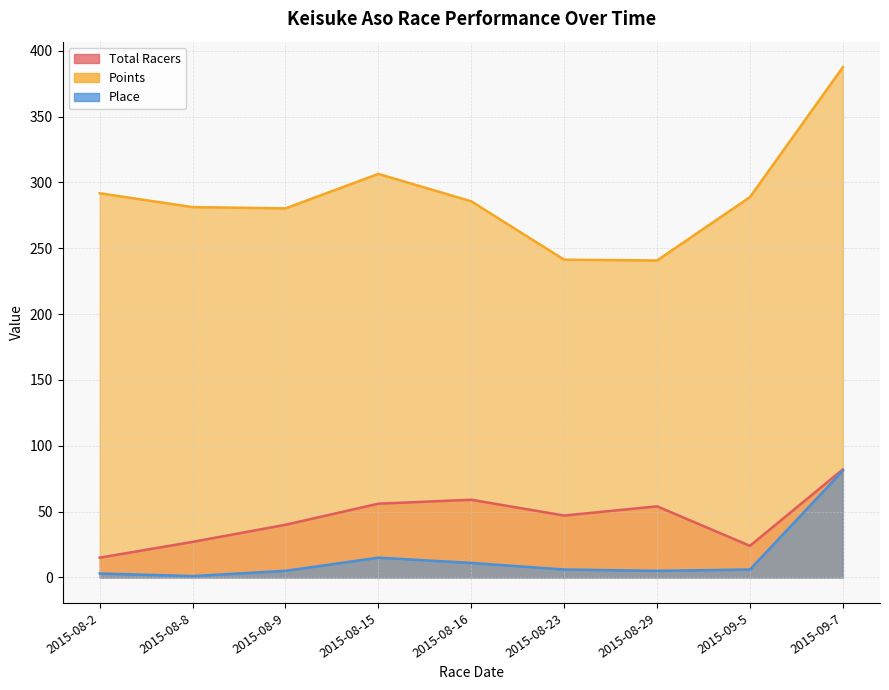

What is the average value of the Place series?

14.8